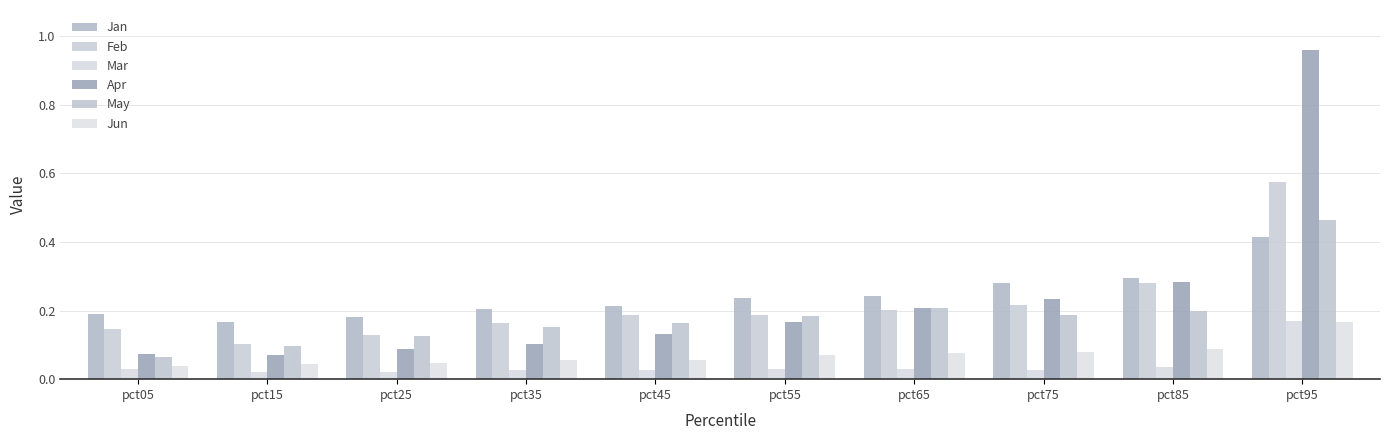

What is the maximum value shown in the chart?

1.0